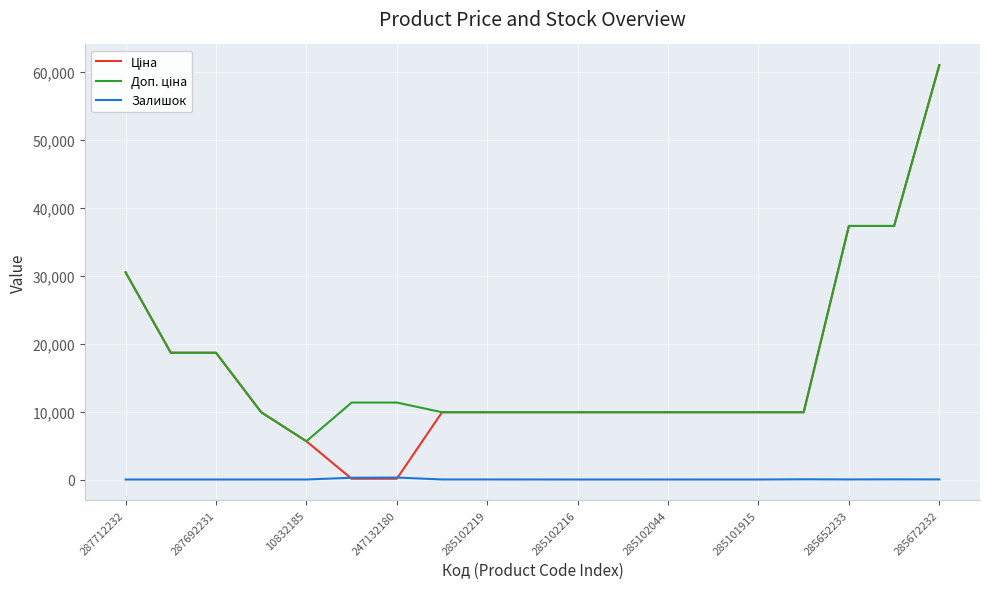

What is the maximum value shown in the chart?

61024.7